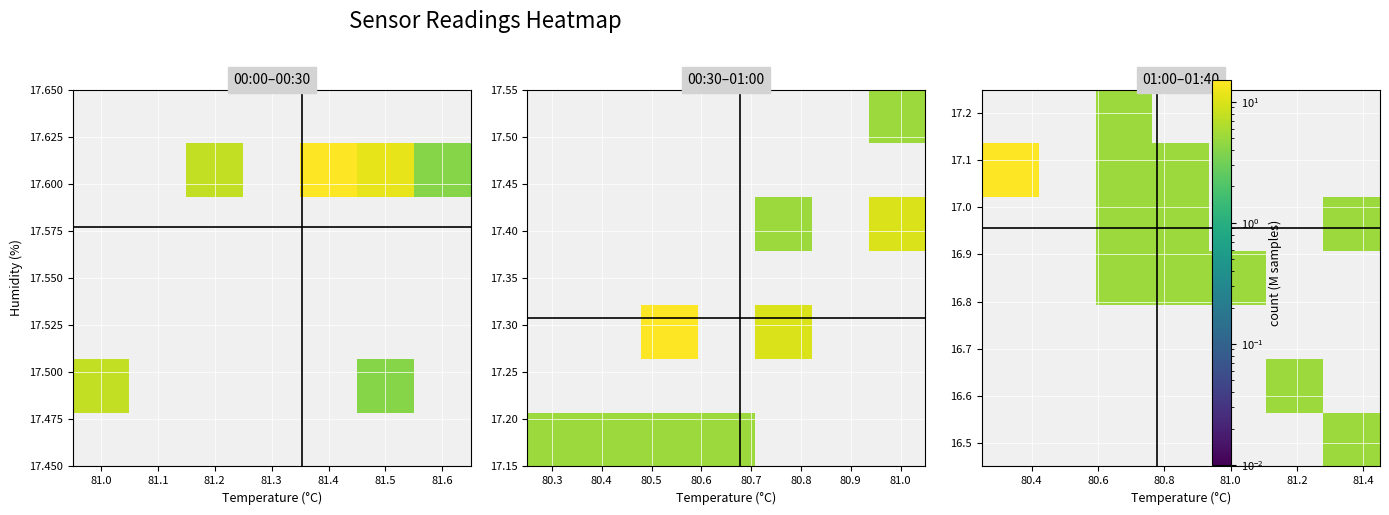

Which category has the lowest value across all series?

81.1